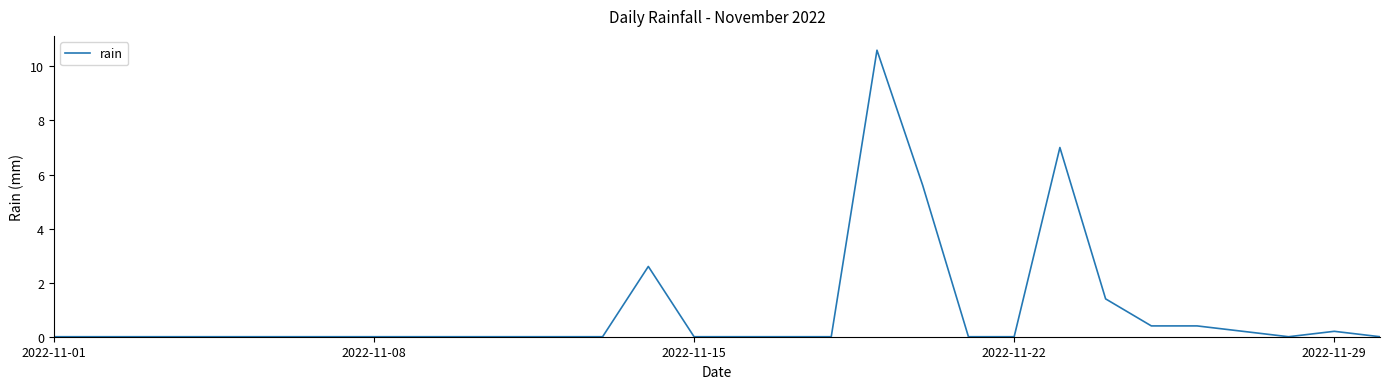

What is the maximum value shown in the chart?

10.6